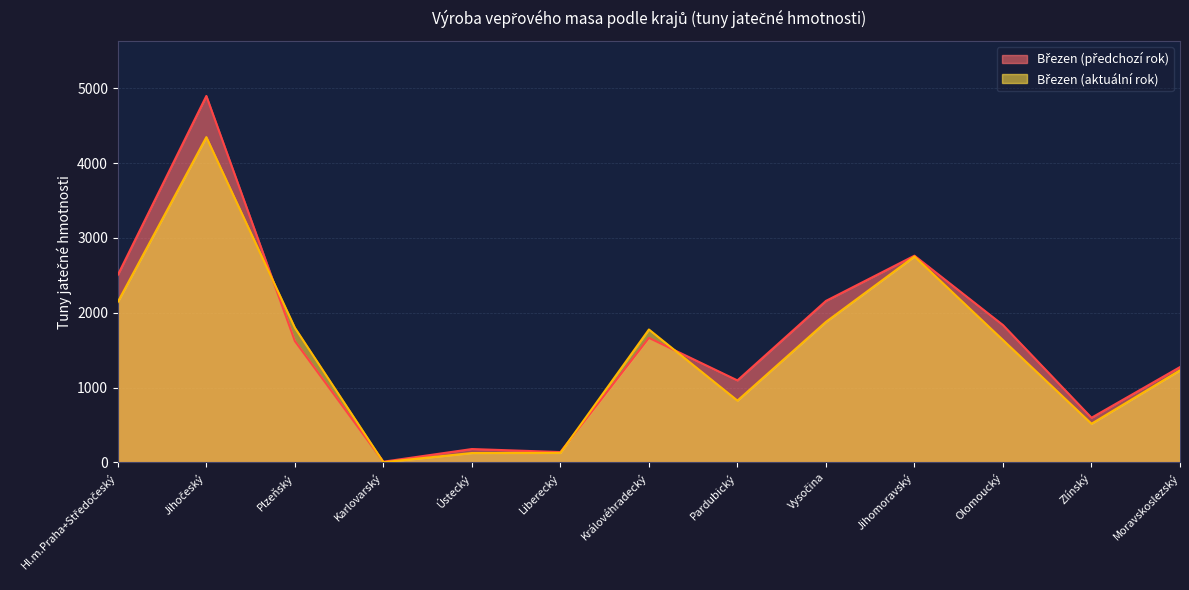

Which series has the largest range (max minus min)?

Březen (předchozí rok)